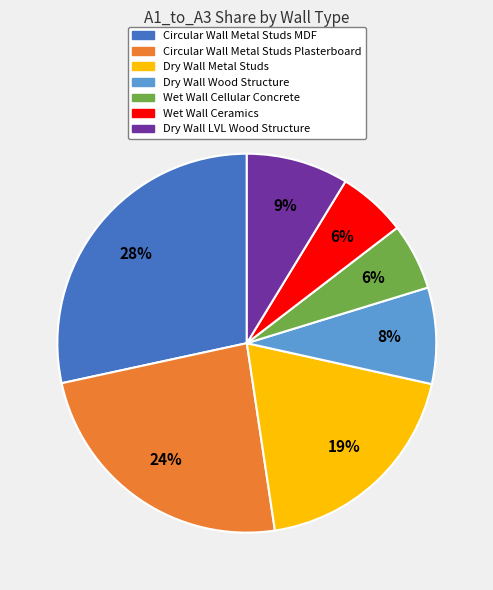

What percentage is the Dry Wall Wood Structure slice, to the nearest percent?

8%